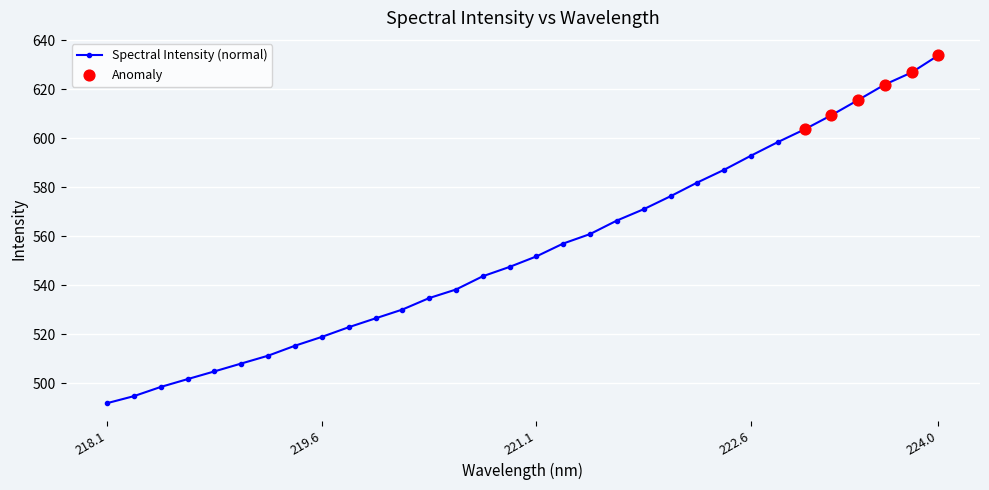

What is the average value?

554.5